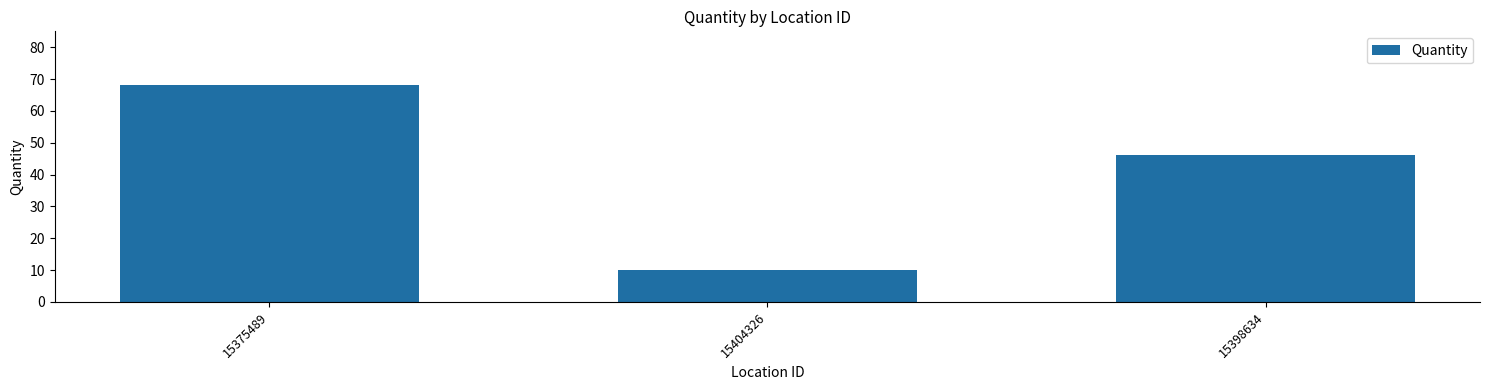

Reading left to right, what are all the values shown in this chart?

15375489=68	15404326=10	15398634=46